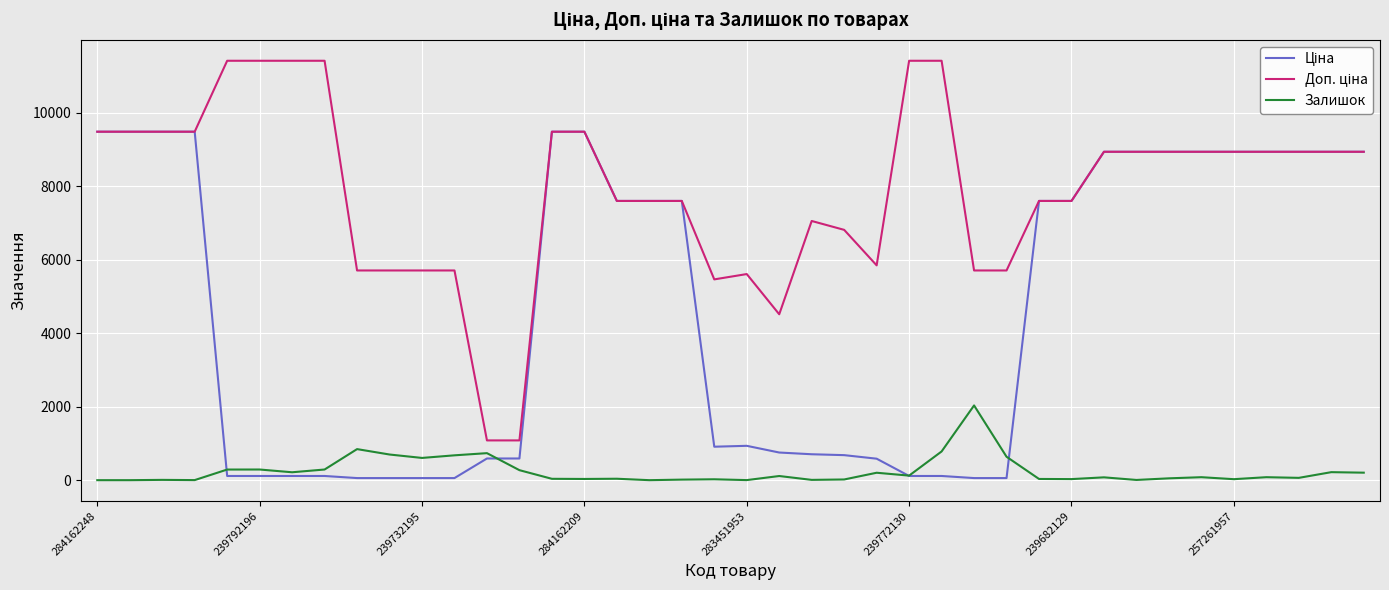

Rank the series by their average value, from lowest to highest.

Залишок, Ціна, Доп. ціна